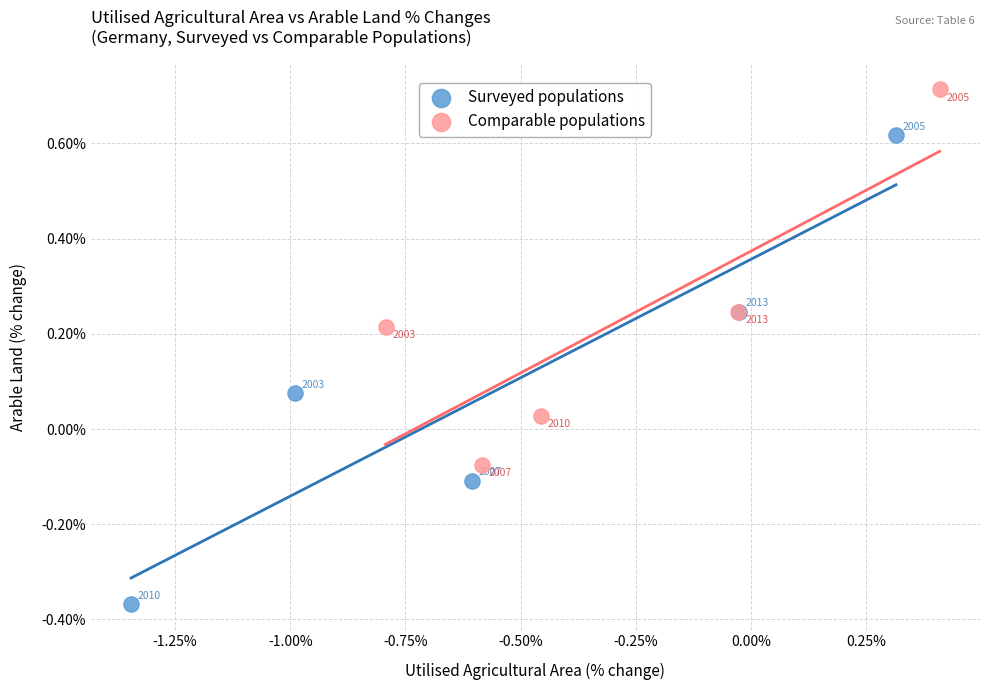

Which series contains the highest Y value?

Comparable populations